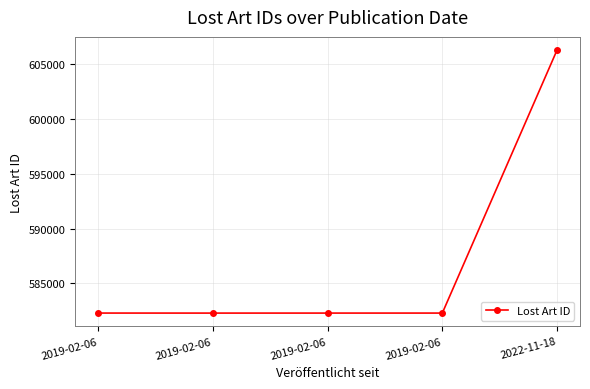

What is the maximum value shown in the chart?

606319